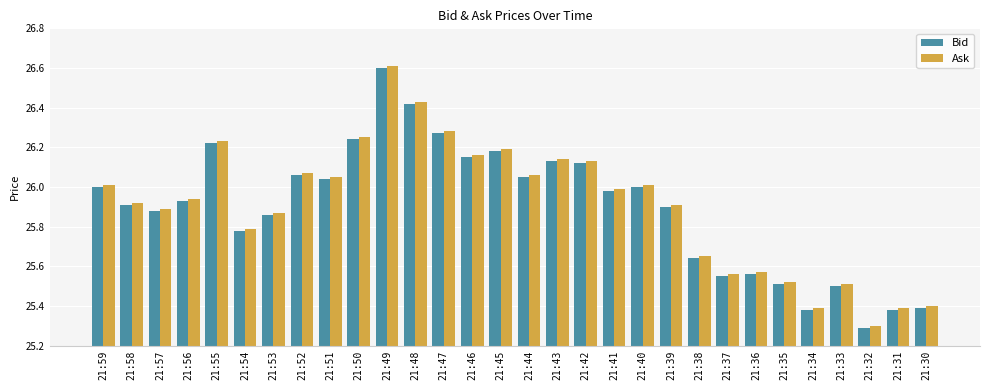

At which label is Bid closest to 25?

21:32